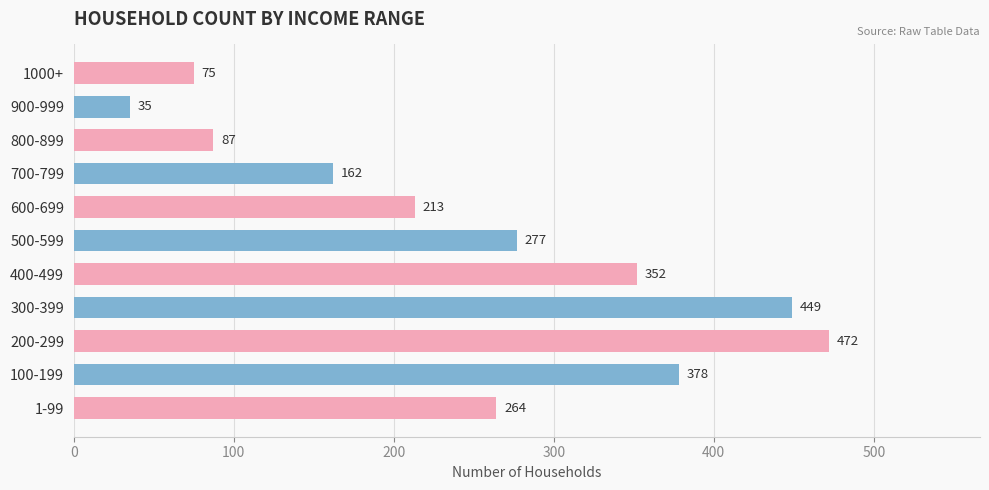

At which category does the chart reach its minimum across all series?

900-999